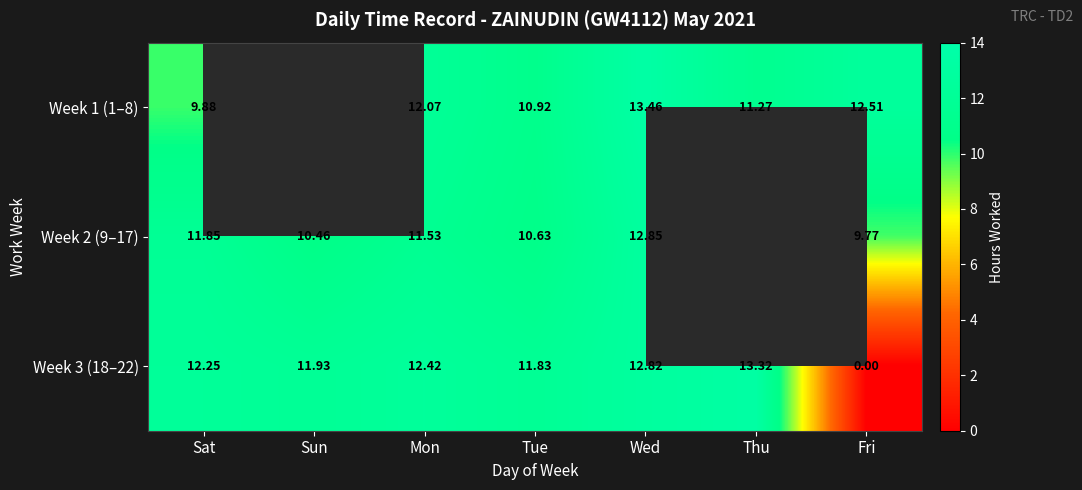

At which label does Week 3 (18–22) first exceed 12?

Sat